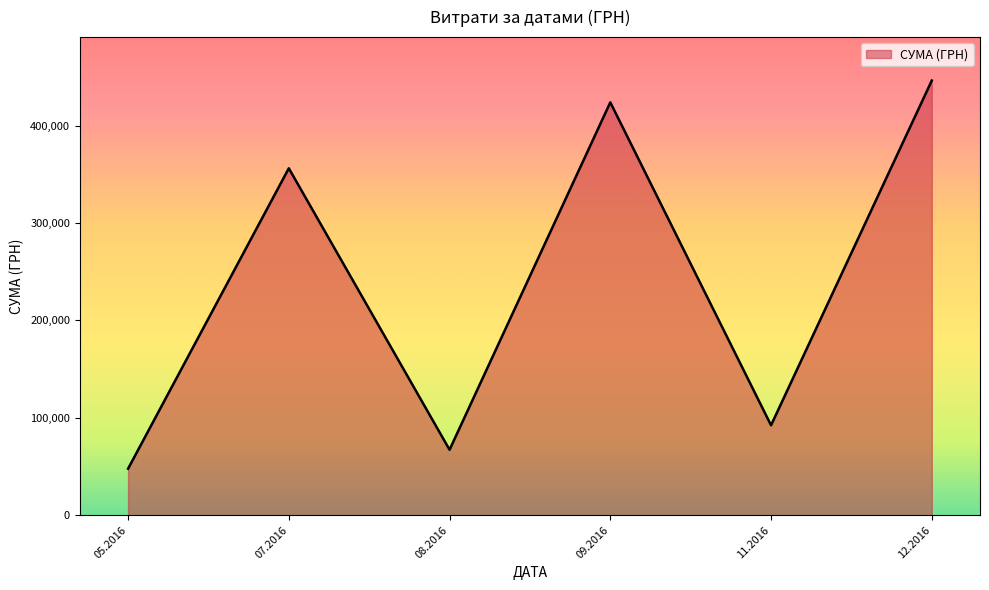

At which category does the chart reach its peak across all series?

12.2016